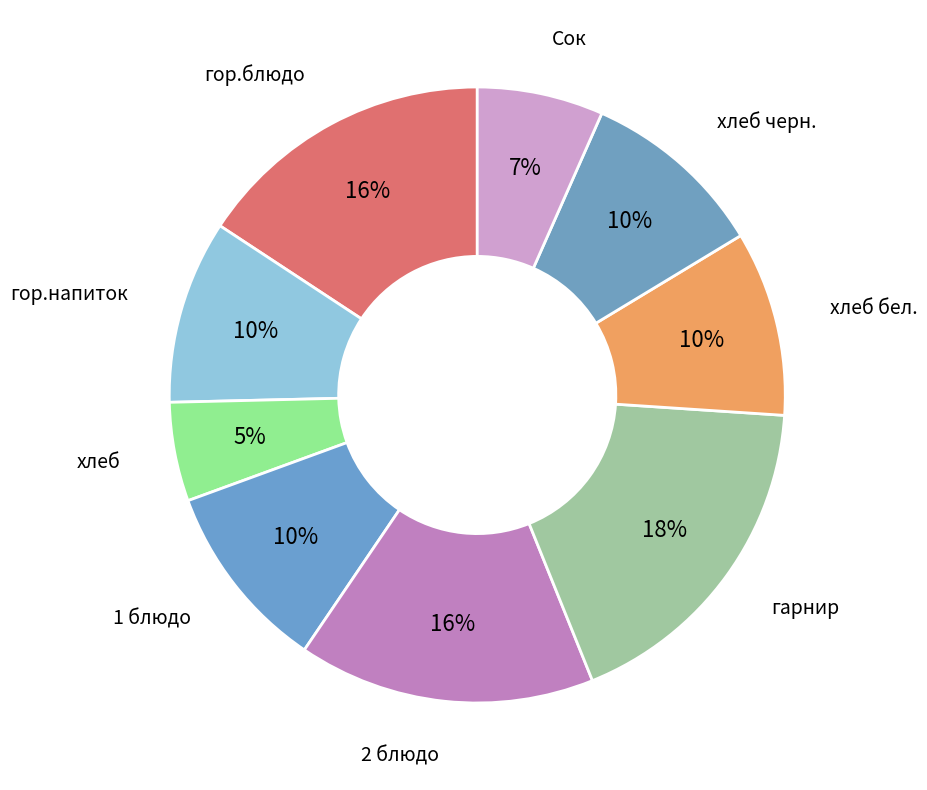

Is the sum of гарнир and Сок greater than half?

No